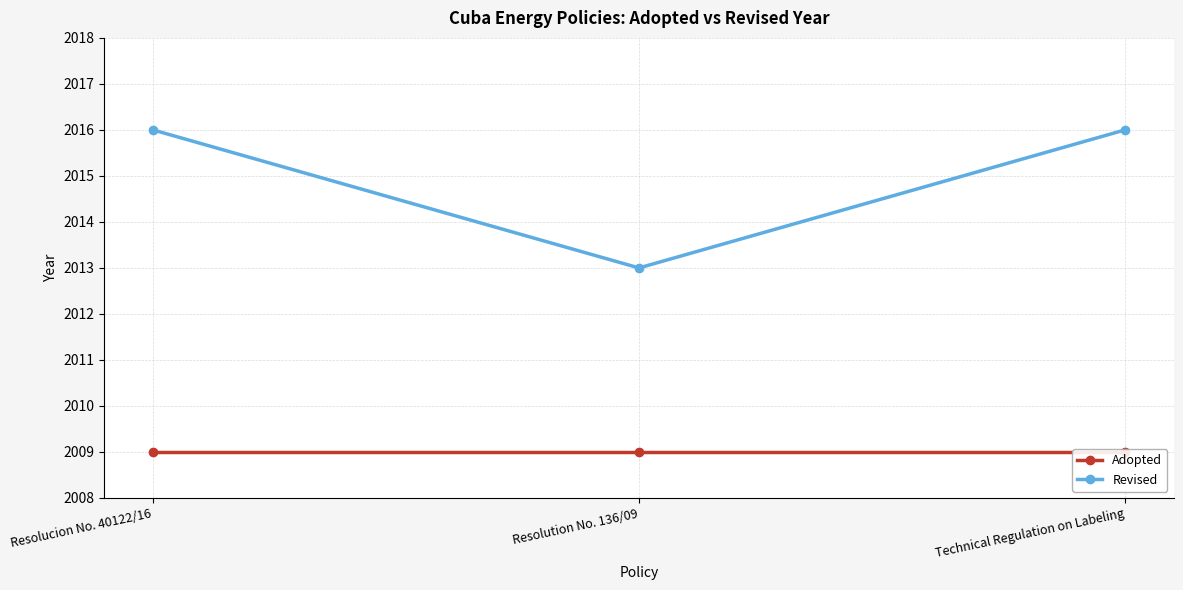

Count the number of data series in this chart.

2